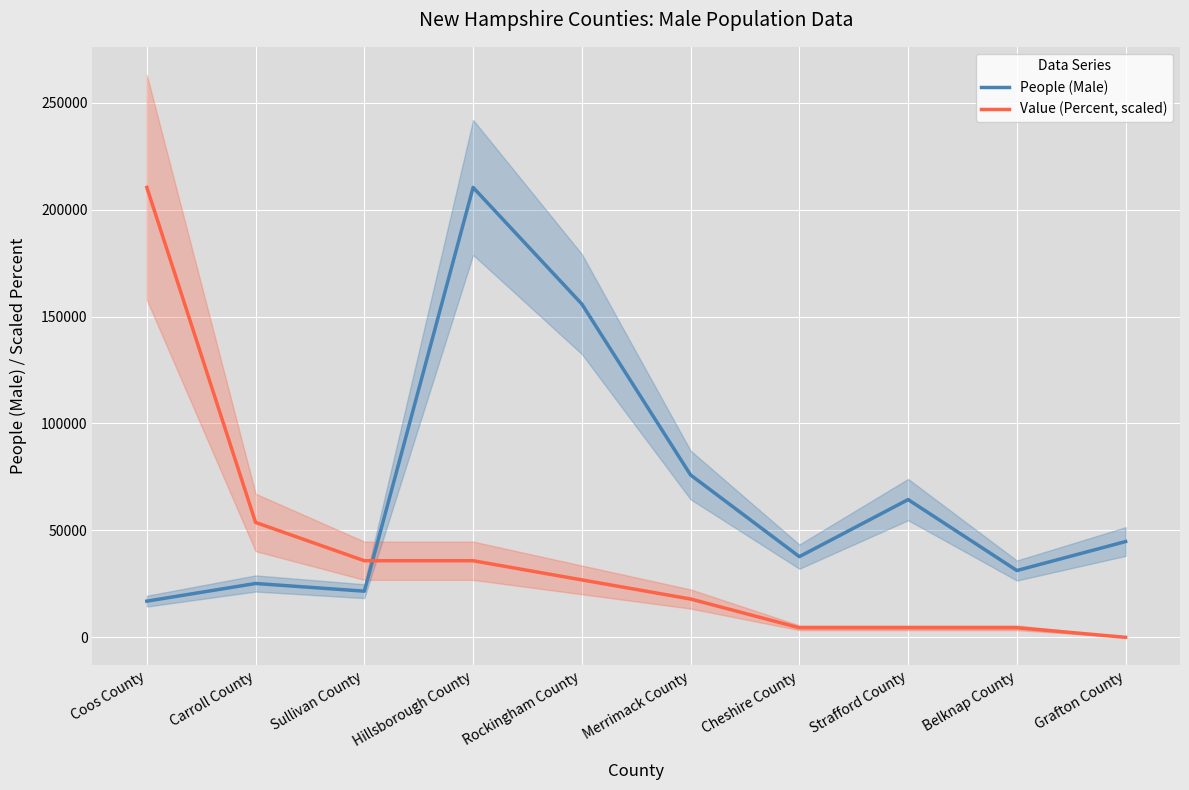

What is the difference between the maximum and second lowest values in the Value (Percent, scaled) series?

205877.4